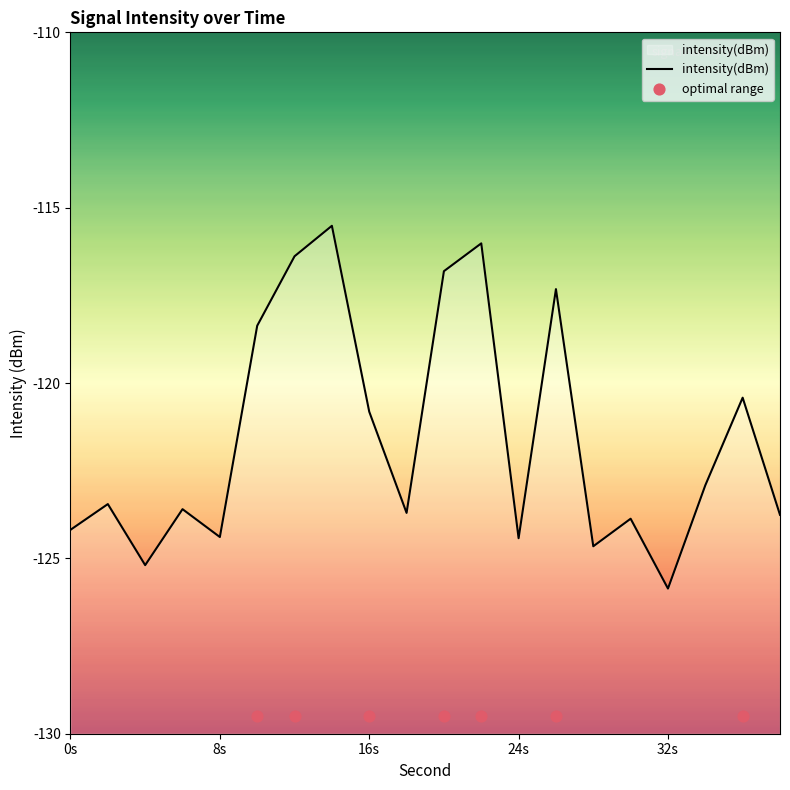

What is the change in value from 10 to 18?

-5.3